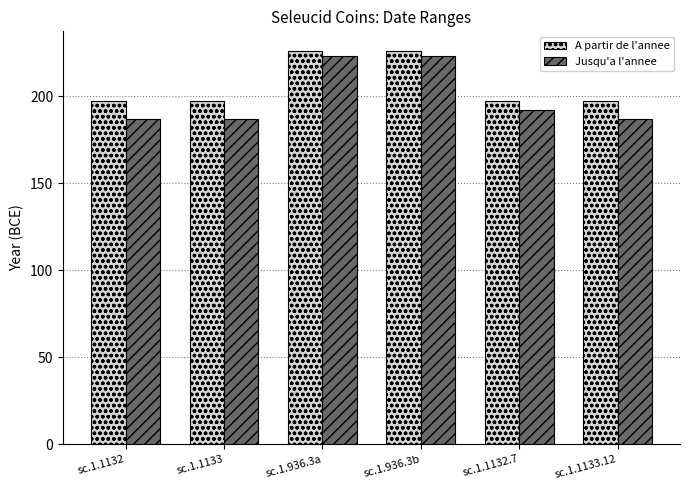

Is it true that A partir de l'annee equals 197 at sc.1.1132?

True